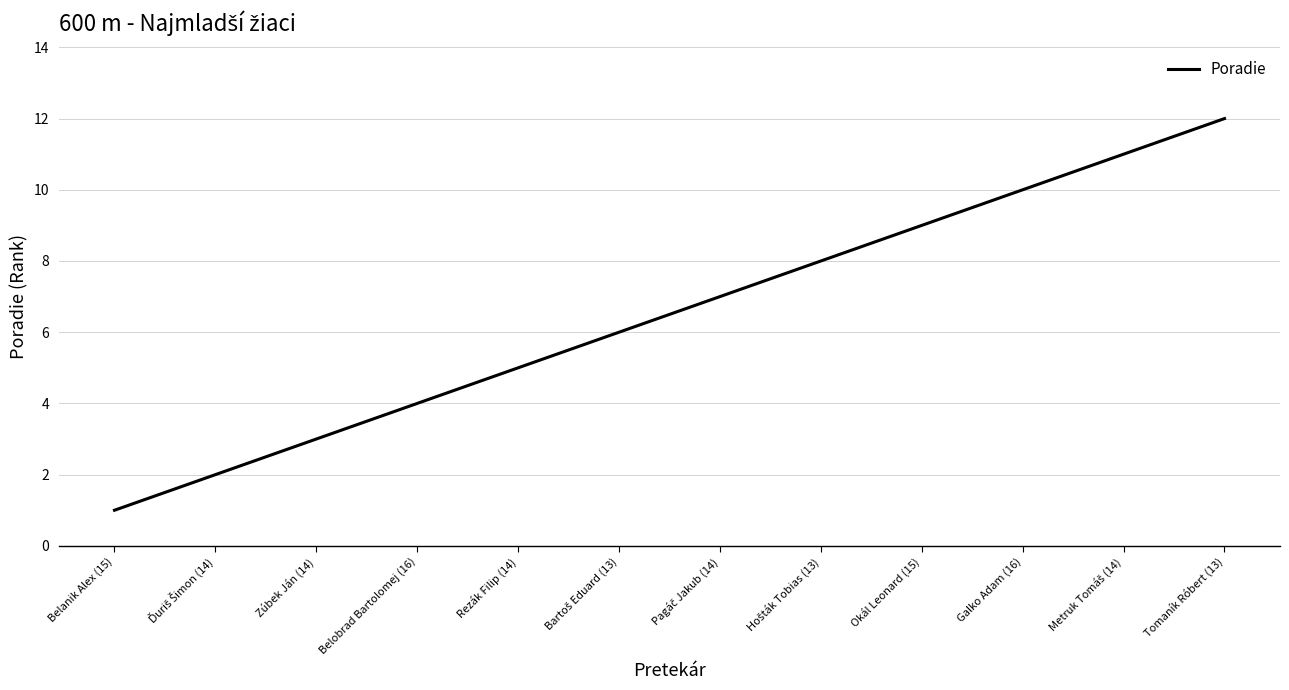

What is the change in value from Zúbek Ján (14) to Tomaník Róbert (13)?

+9